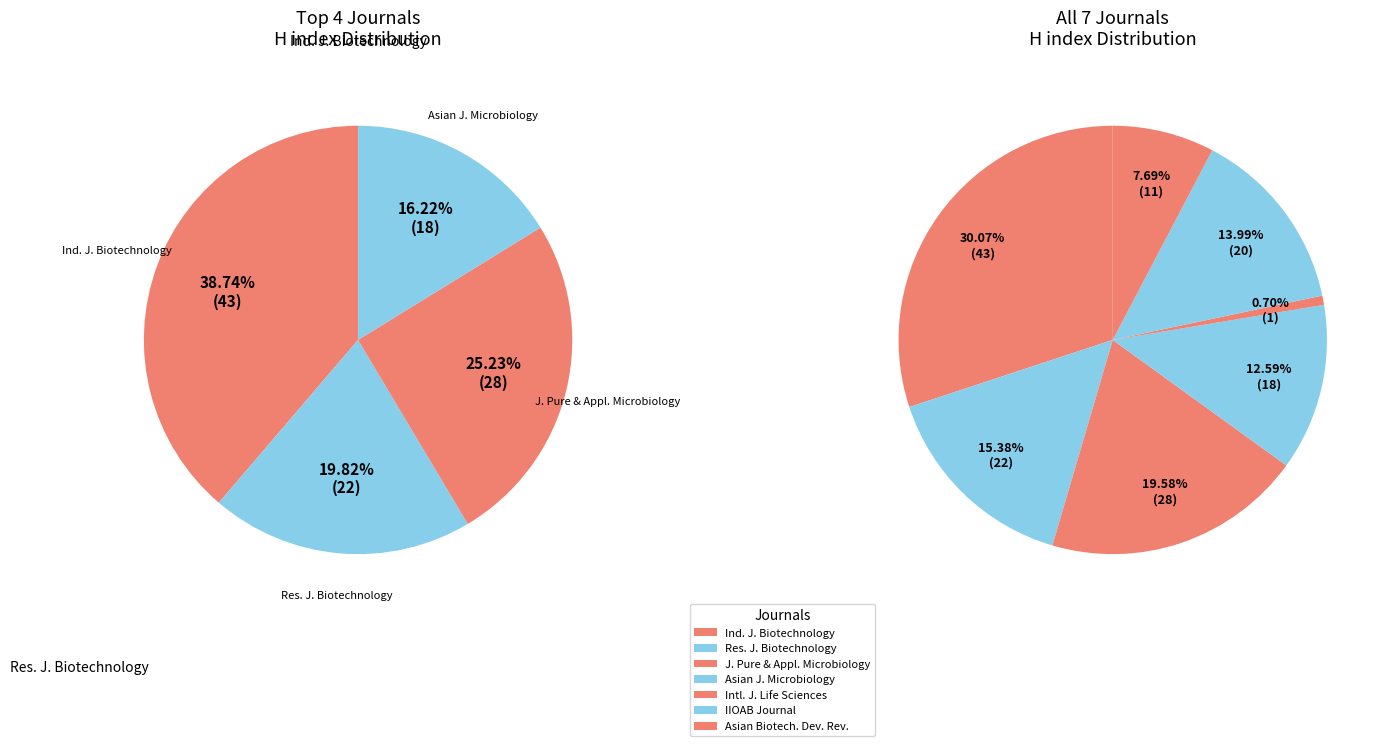

How many slices are in this pie chart?

7